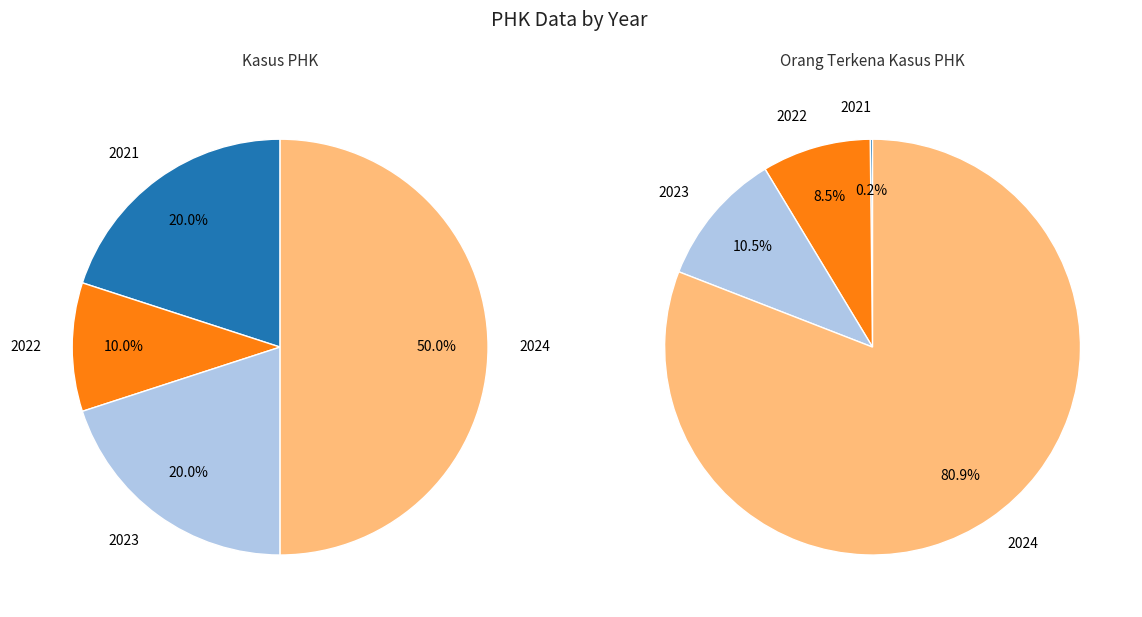

How much of the chart is everything except 2023?

80.0%